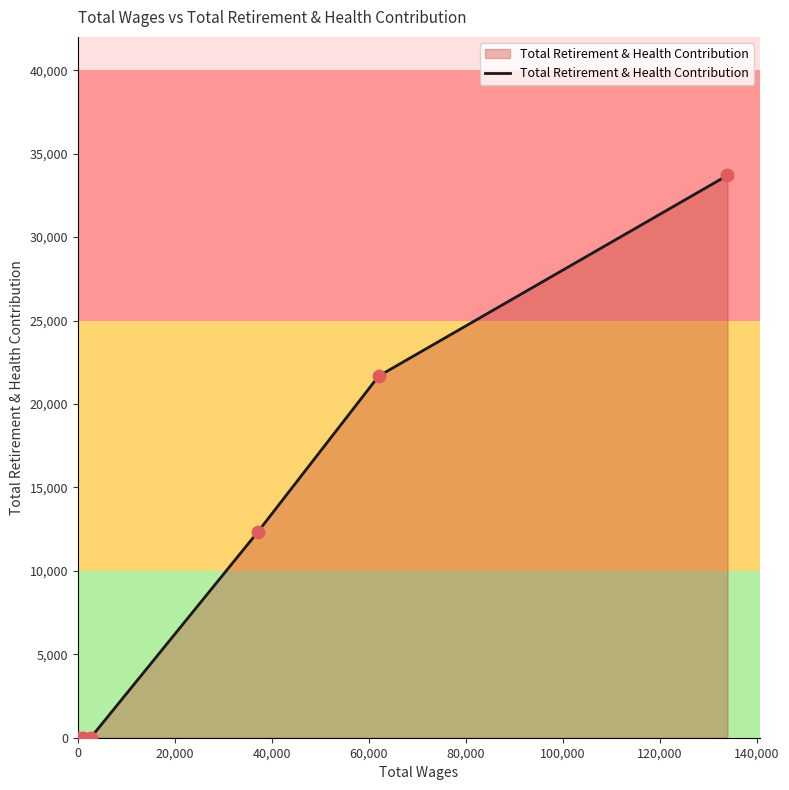

True or false: the data has more than 2 interior local peaks.

False